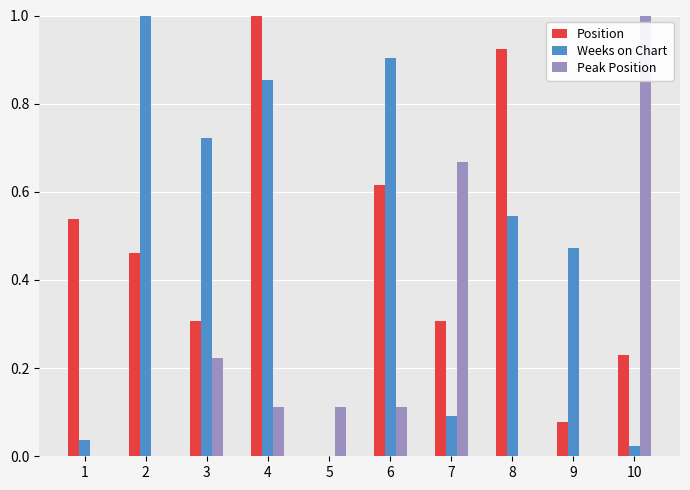

Where is Weeks on Chart nearest to the value 0?

5